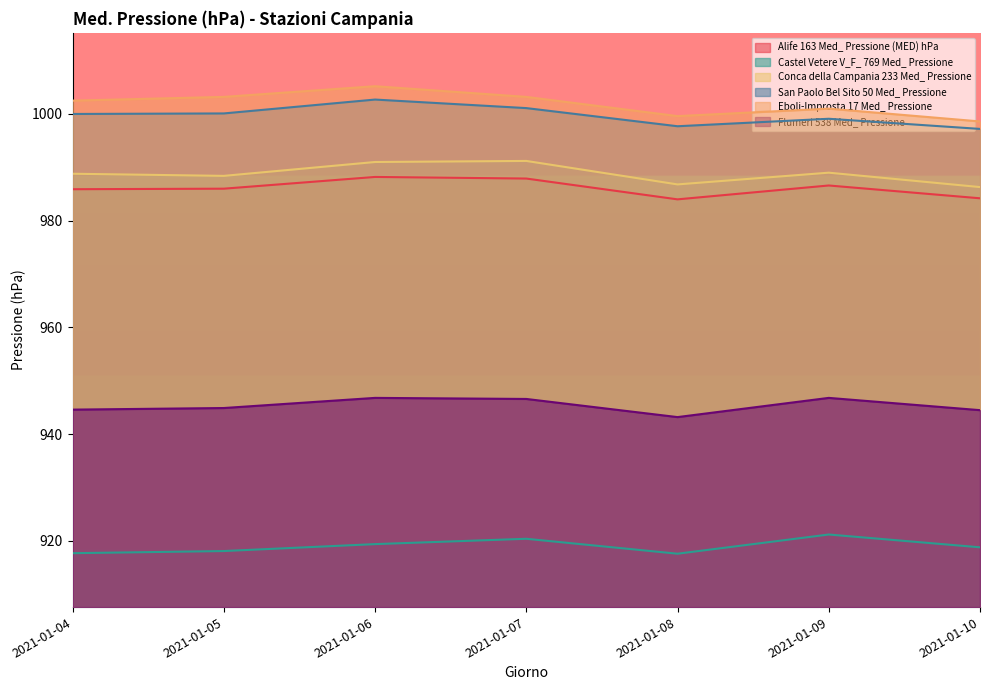

Reading right to left, transcribe all the data shown in this chart.

Alife 163 Med_ Pressione (MED) hPa: 2021-01-10=984.2	2021-01-09=986.6	2021-01-08=984.0	2021-01-07=987.9	2021-01-06=988.2	2021-01-05=986.0	2021-01-04=985.9
Castel Vetere V_F_ 769 Med_ Pressione: 2021-01-10=918.8	2021-01-09=921.2	2021-01-08=917.6	2021-01-07=920.4	2021-01-06=919.4	2021-01-05=918.1	2021-01-04=917.7
Conca della Campania 233 Med_ Pressione: 2021-01-10=986.3	2021-01-09=989.0	2021-01-08=986.8	2021-01-07=991.2	2021-01-06=991.0	2021-01-05=988.4	2021-01-04=988.8
San Paolo Bel Sito 50 Med_ Pressione: 2021-01-10=997.2	2021-01-09=999.1	2021-01-08=997.7	2021-01-07=1001.1	2021-01-06=1002.7	2021-01-05=1000.1	2021-01-04=1000.0
Eboli-Improsta 17 Med_ Pressione: 2021-01-10=998.6	2021-01-09=1001.0	2021-01-08=999.6	2021-01-07=1003.2	2021-01-06=1005.2	2021-01-05=1003.2	2021-01-04=1002.5
Flumeri 538 Med_ Pressione: 2021-01-10=944.5	2021-01-09=946.8	2021-01-08=943.2	2021-01-07=946.6	2021-01-06=946.8	2021-01-05=944.9	2021-01-04=944.6